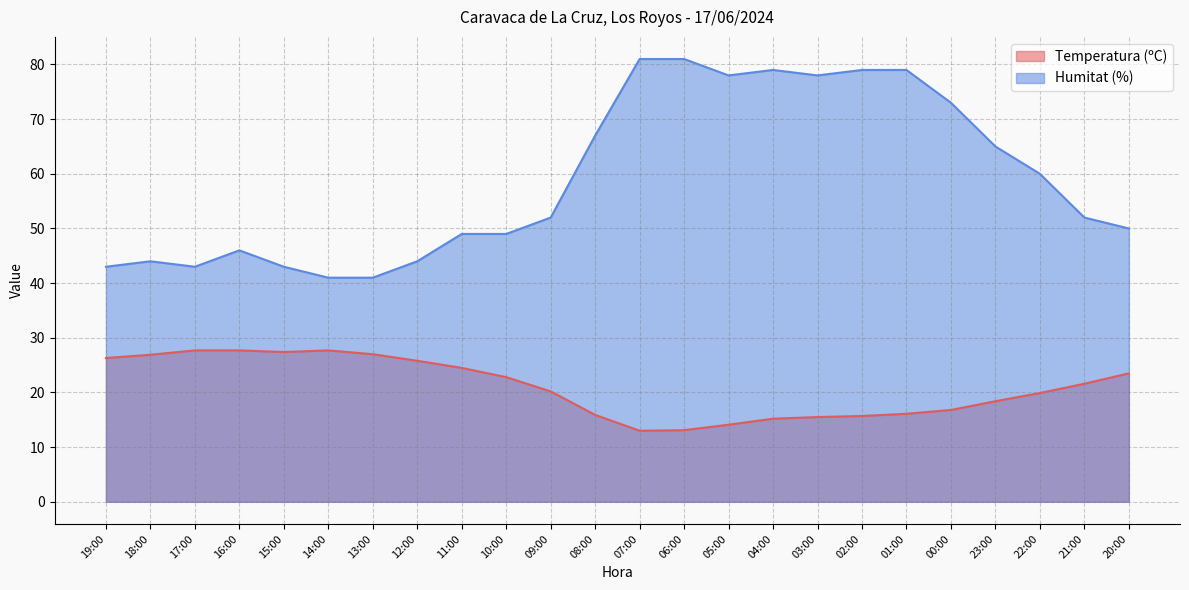

What is the label of the 3rd point from the left?

17:00